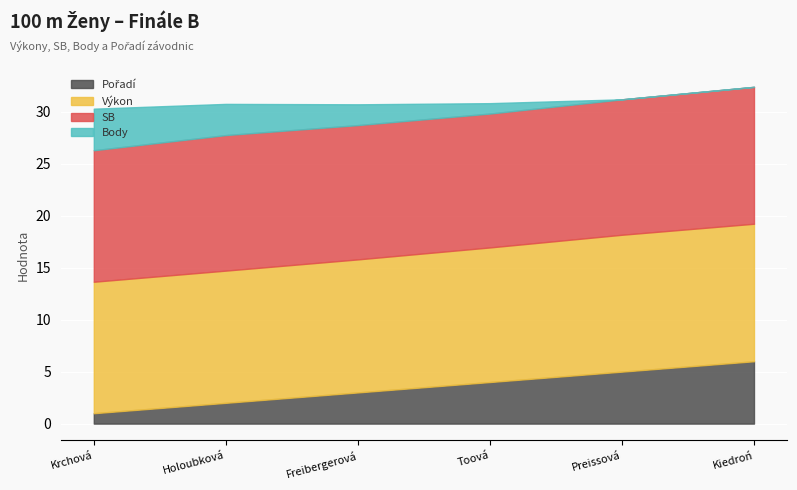

Reading left to right, transcribe all the data shown in this chart.

Pořadí: 1.0	2.0	3.0	4.0	5.0	6.0
Výkon: 12.7	12.7	12.8	12.9	13.2	13.2
SB: 12.7	13.0	12.9	12.9	13.0	13.2
Body: 4.0	3.0	2.0	1.0	0.0	0.0